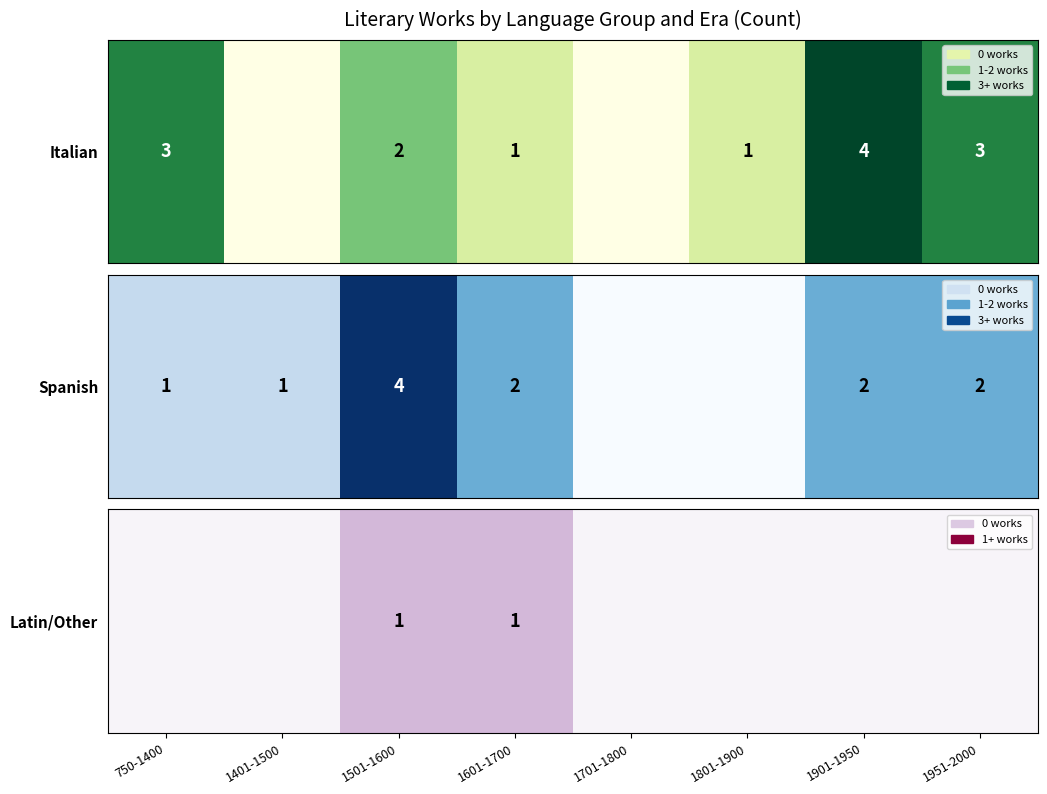

List the labels in order of value, smallest first.

750-1400, 1401-1500, 1701-1800, 1801-1900, 1901-1950, 1951-2000, 1501-1600, 1601-1700